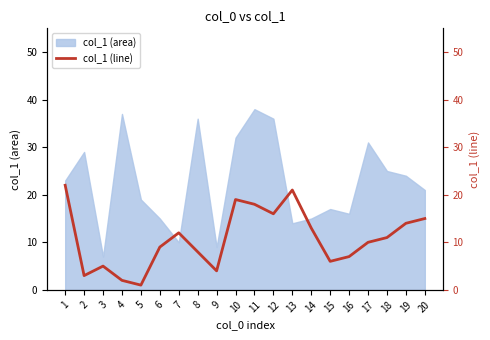

True or false: the data has more than 2 interior local peaks.

True